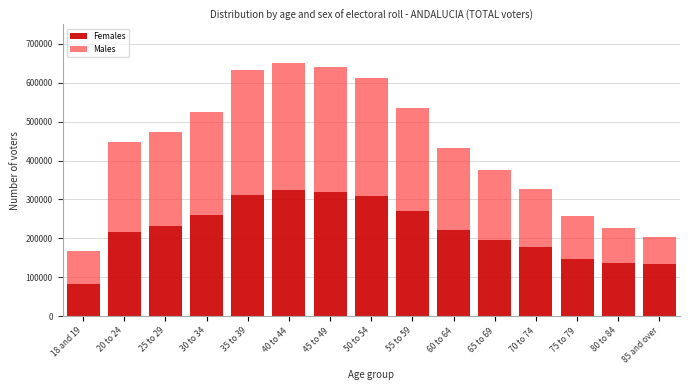

What is the total value across all series at 75 to 79?

256550